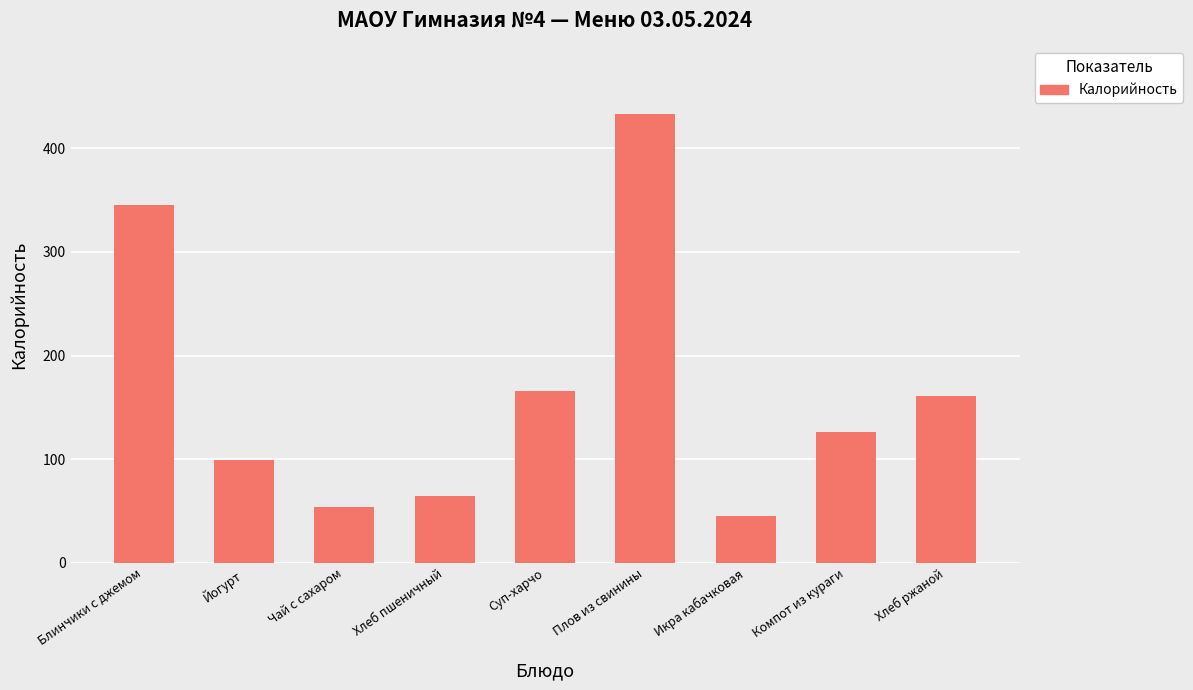

List the labels in order of value, largest first.

Плов из свинины, Блинчики с джемом, Суп-харчо, Хлеб ржаной, Компот из кураги, Йогурт, Хлеб пшеничный, Чай с сахаром, Икра кабачковая